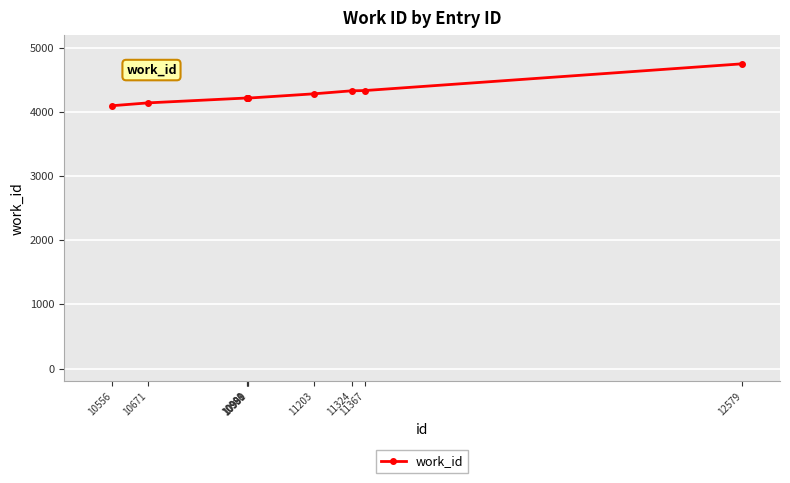

The value at 10988 is 2290. True or false?

False